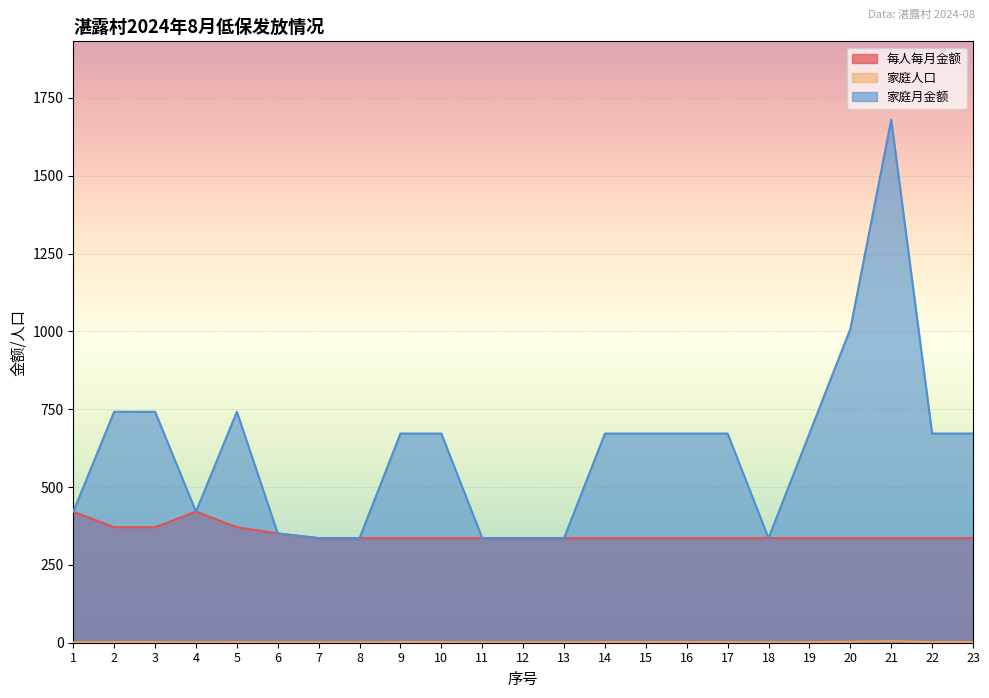

What are all the series names shown in the legend?

每人每月金额, 家庭人口, 家庭月金额